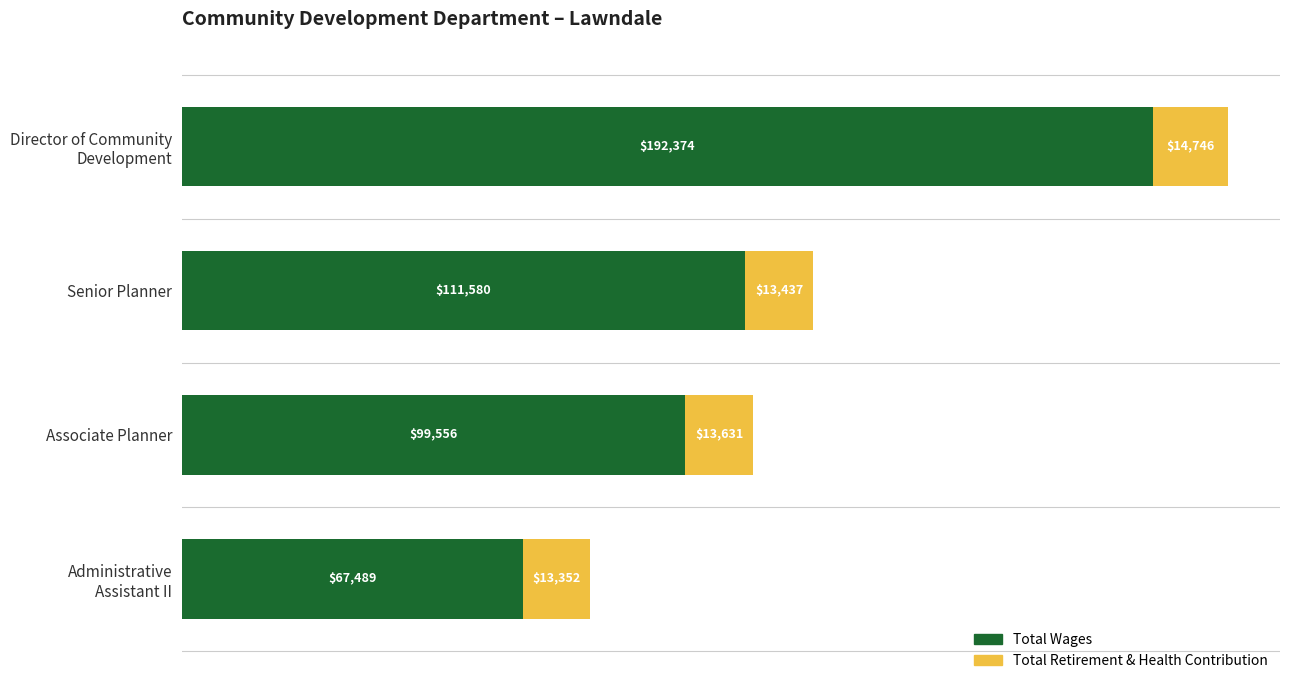

What is the difference between the maximum and second lowest values in the Total Wages series?

92818